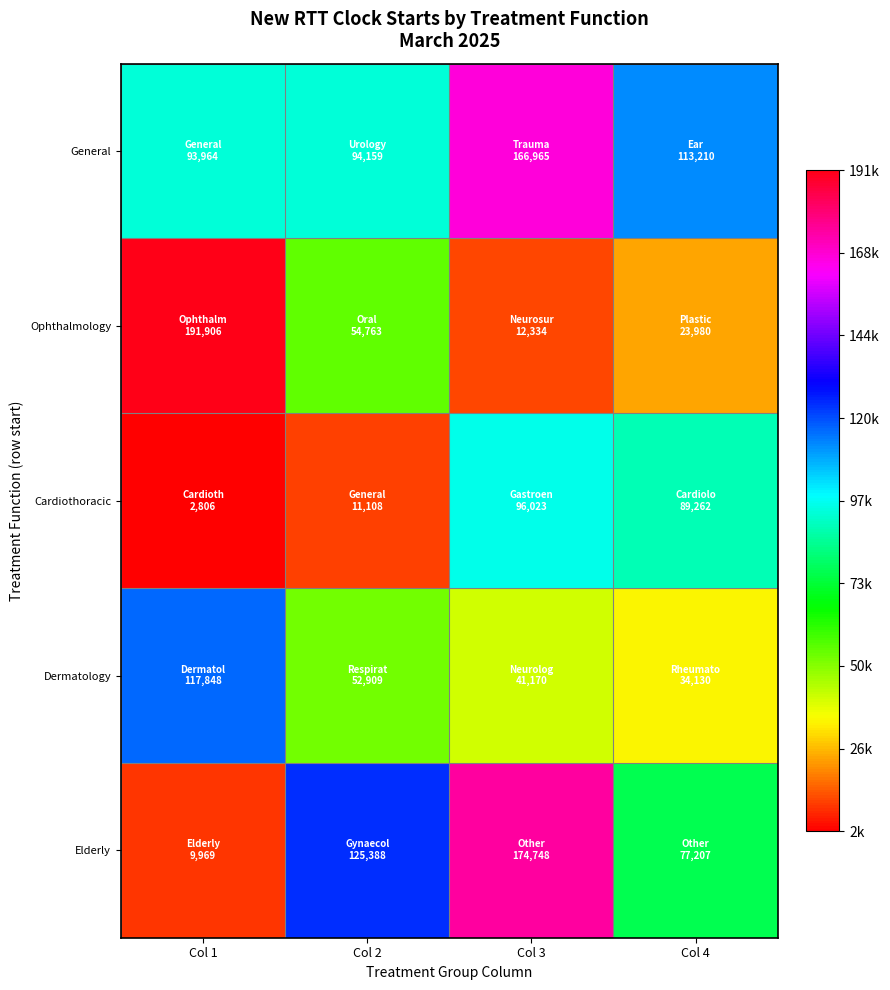

Which series has the largest range (max minus min)?

Ophthalmology